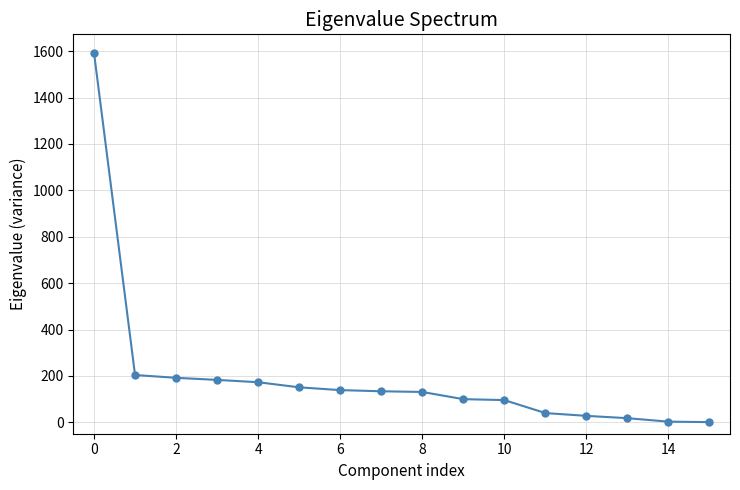

What is the greatest value displayed?

1593